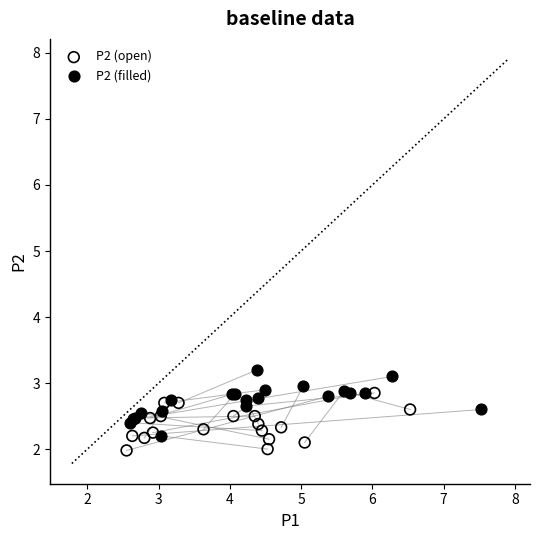

Which series contains the lowest Y value?

P2 (open)